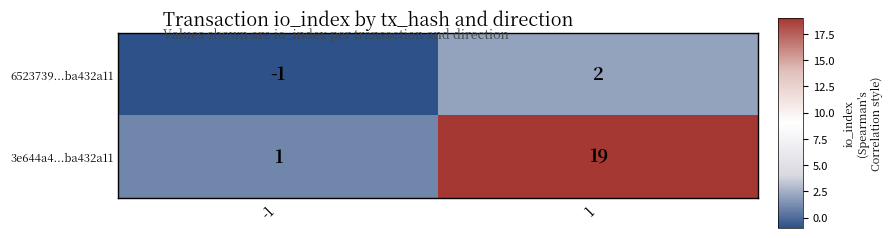

Rank the series by their maximum value, from highest to lowest.

3e644a4...ba432a11, 6523739...ba432a11